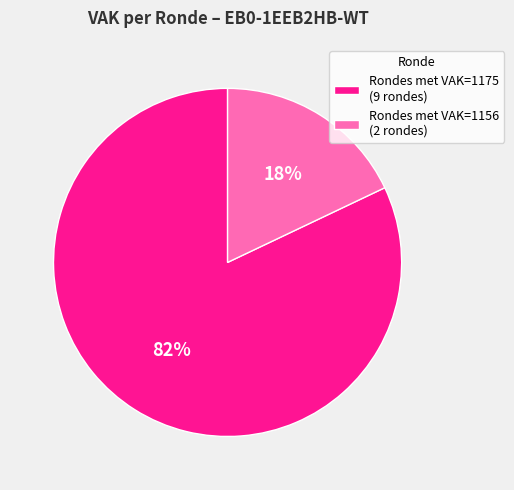

To the nearest percent, what portion does Rondes met VAK=1156 (2 rondes) represent?

18%